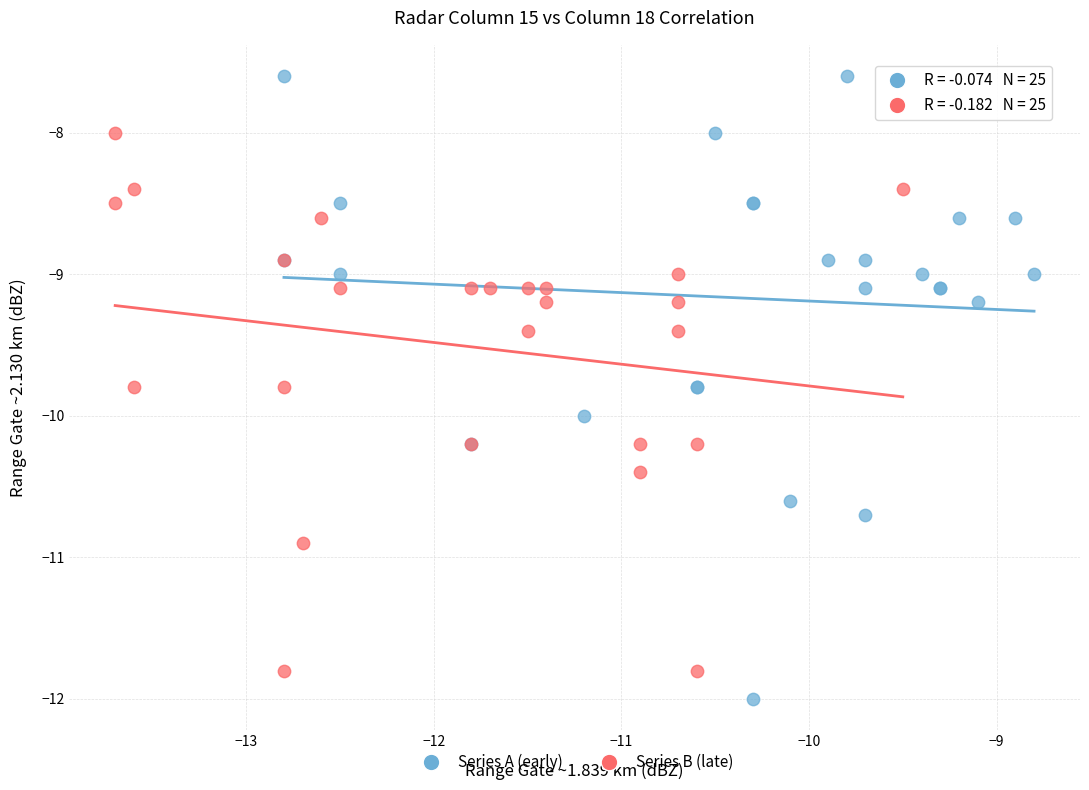

What are all the series names shown in the legend?

Series A (early), Series B (late)